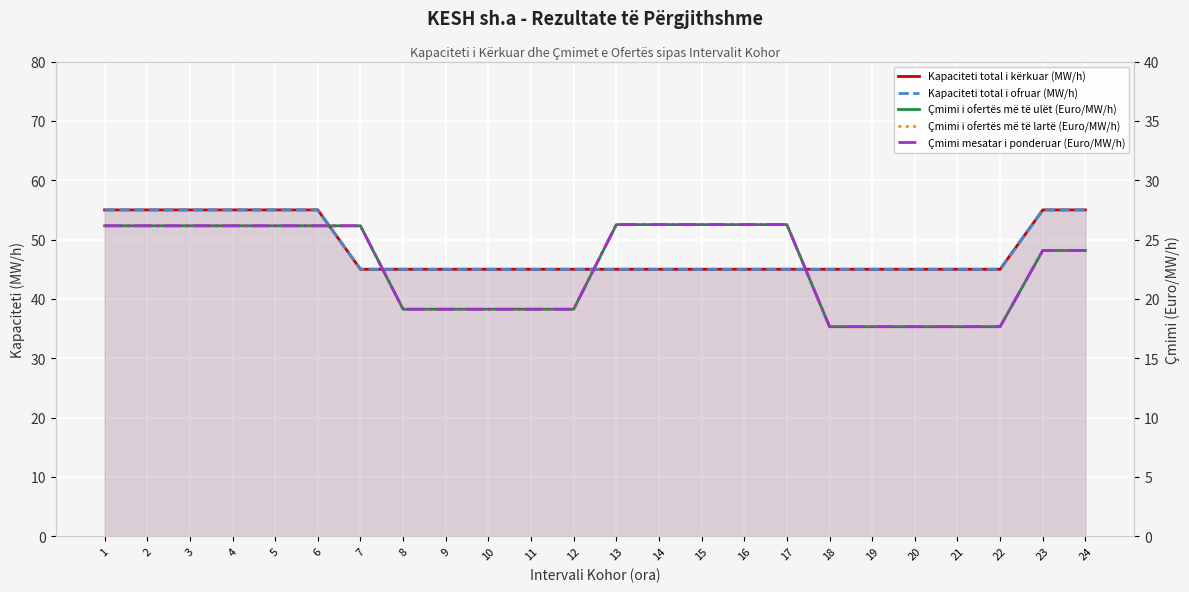

What is the difference between the Çmimi i ofertës më të ulët (Euro/MW/h) values at 7 and 12?

7.0